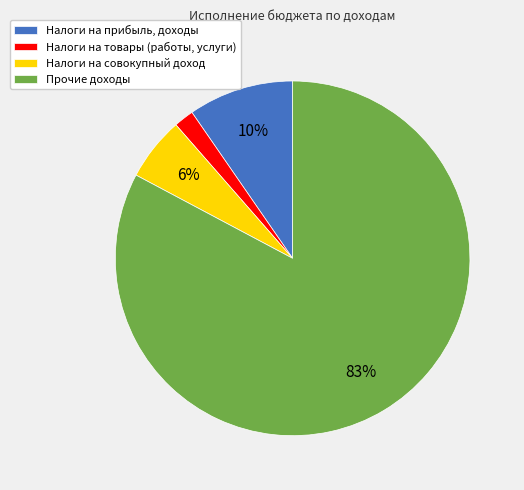

What is the ratio of the value at Налоги на прибыль, доходы to the value at Налоги на совокупный доход?

1.7